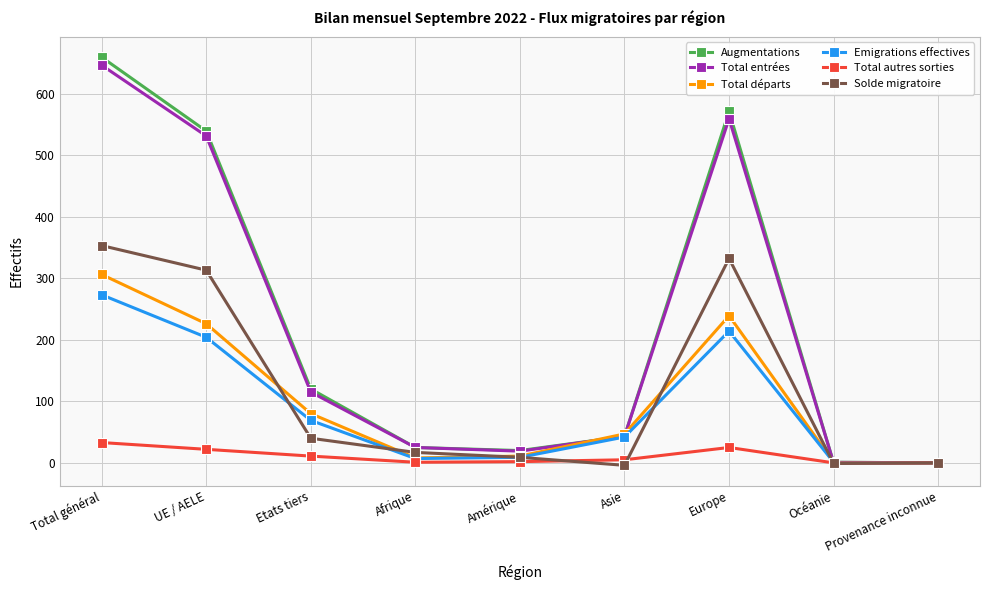

At which category is the sum across all series the highest?

Total général